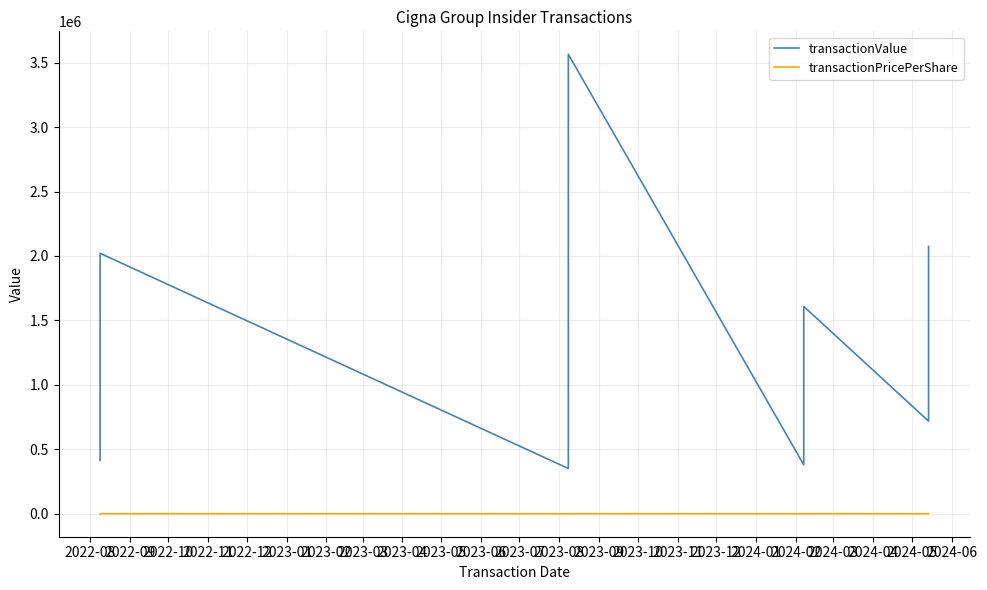

Which category has the lowest value in the transactionPricePerShare series?

2022-08